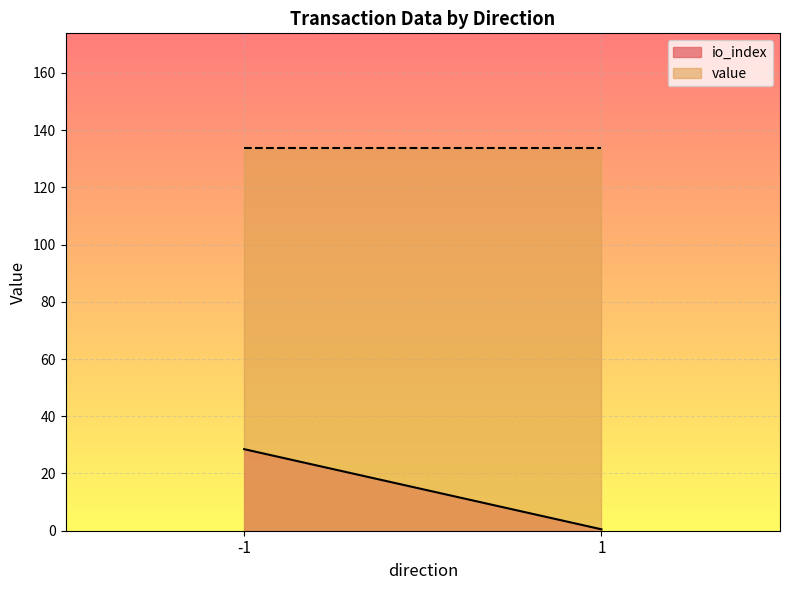

Which category has the highest value across all series?

-1